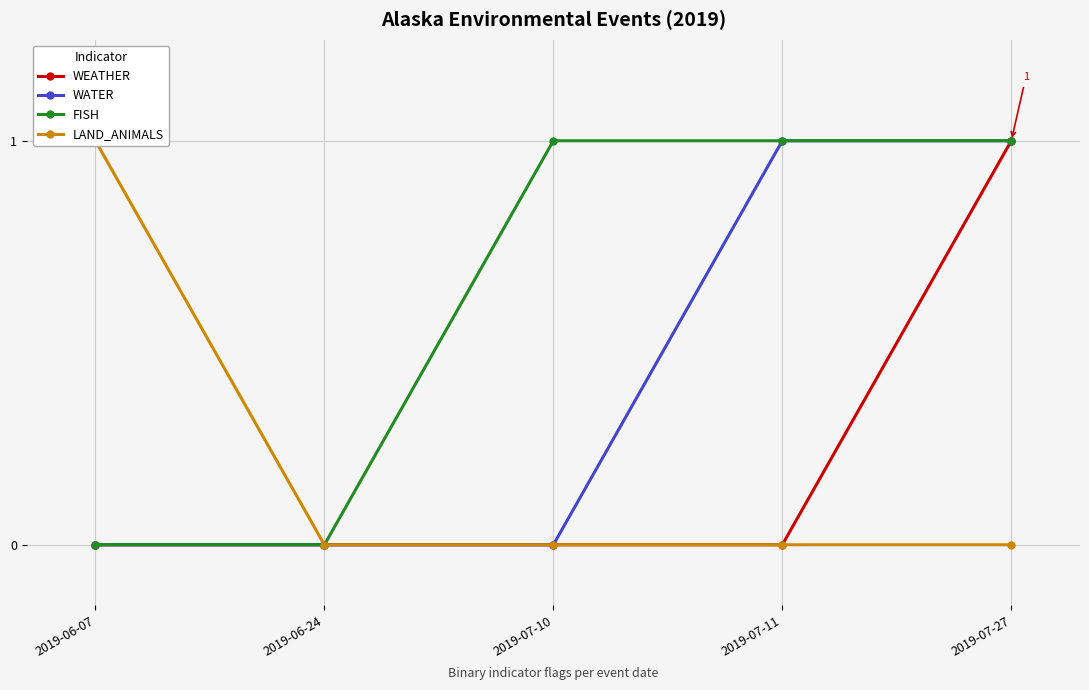

Rank the series by their maximum value, from lowest to highest.

WEATHER, WATER, FISH, LAND_ANIMALS